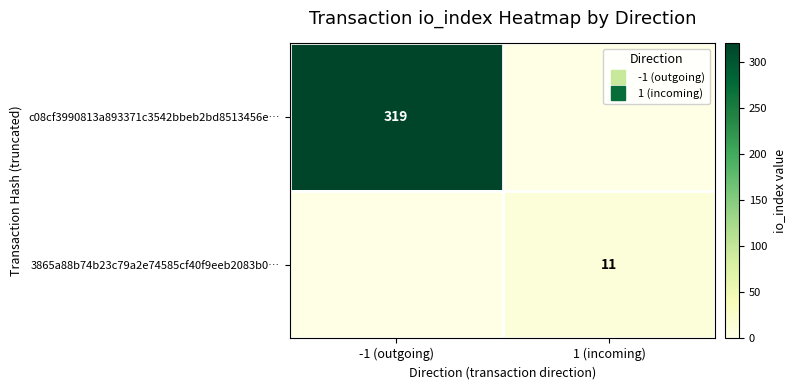

Is it true that c08cf3990813a893371c3542bbeb2bd8513456e… equals 319 at -1 (outgoing)?

True